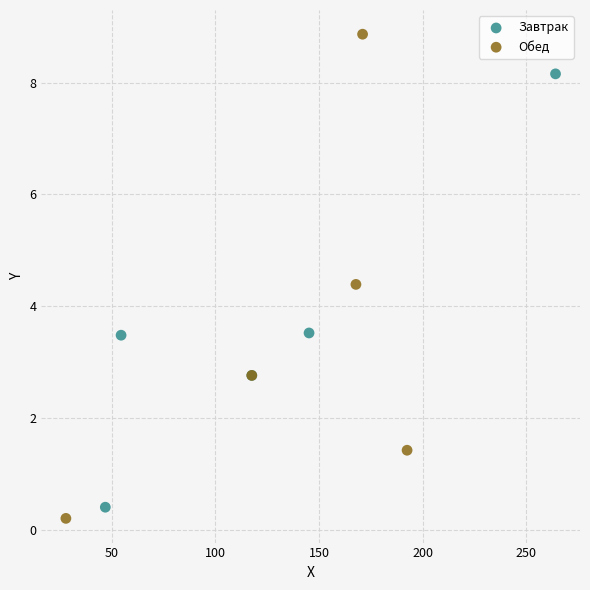

Which series contains the lowest Y value?

Обед